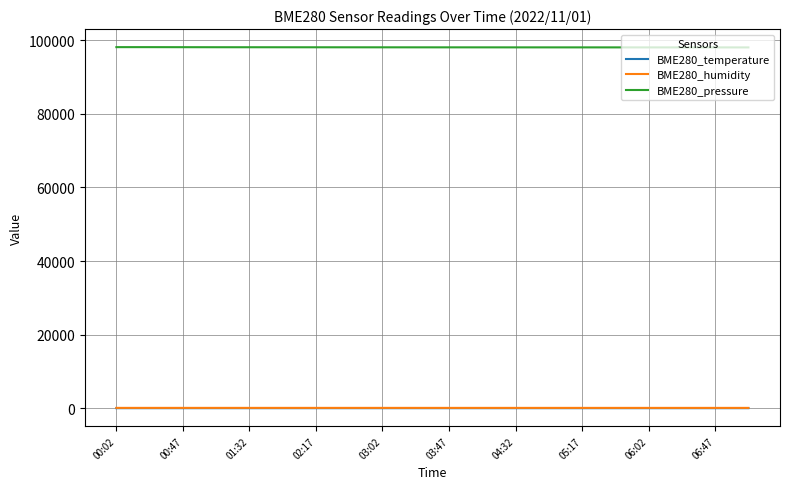

True or false: BME280_temperature and BME280_pressure cross at least once.

False